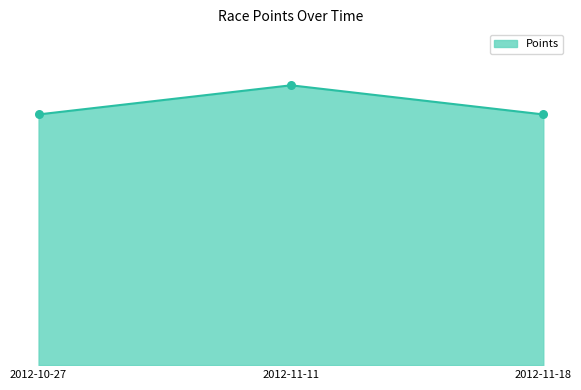

Which has a higher value, 2012-11-18 or 2012-10-27?

2012-11-18